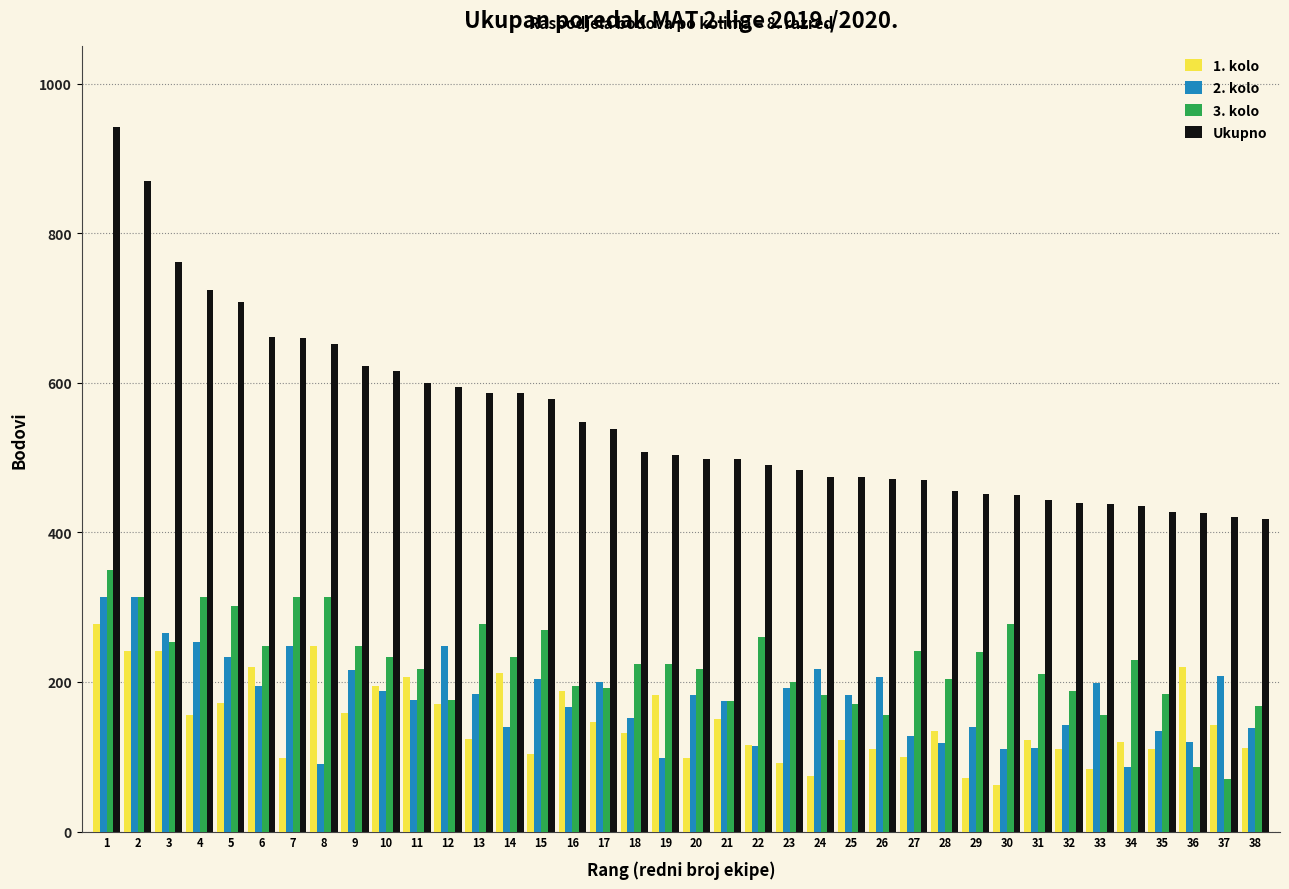

What is the average value of the 2. kolo series?

179